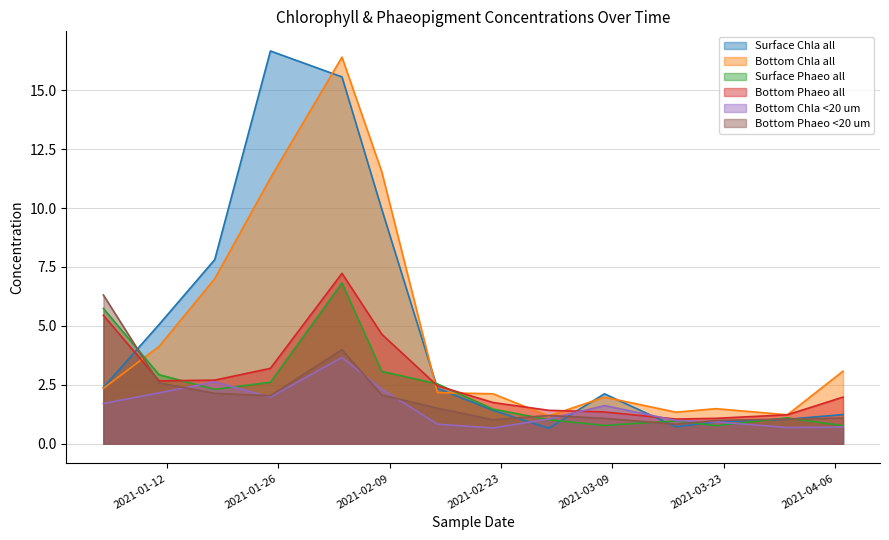

In Surface Chla all, how many points are lower than both neighbors (excluding endpoints)?

2